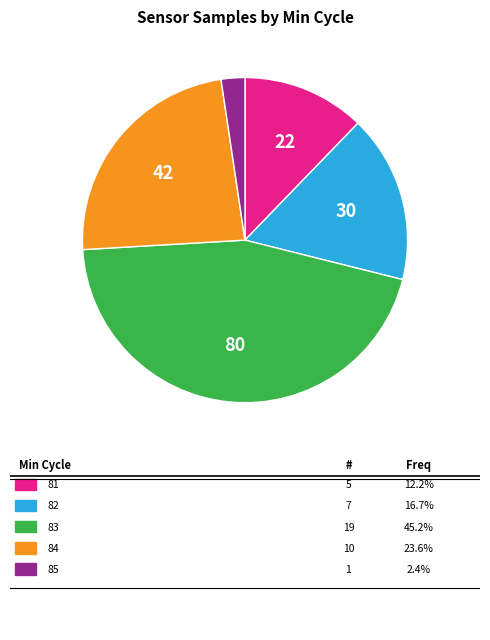

Does any single category account for the majority?

No